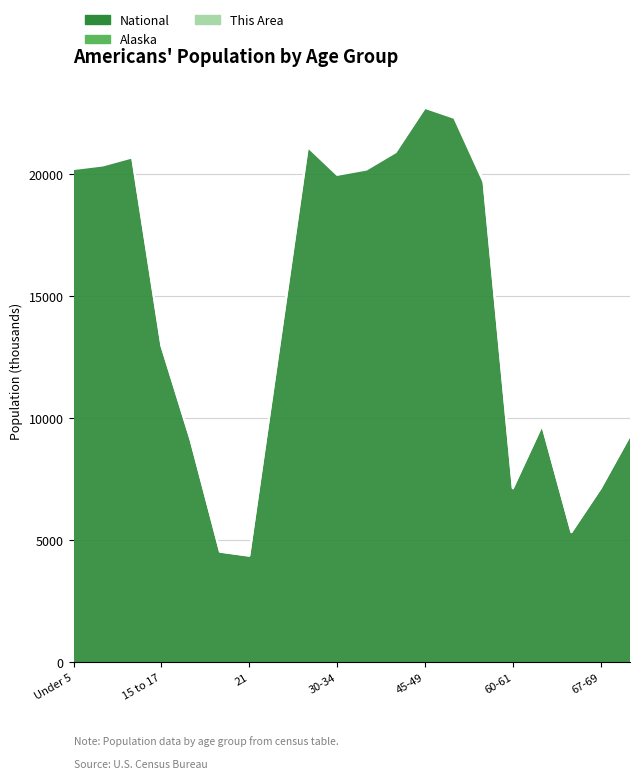

The National series shows 4519.1 at 20. True or false?

True